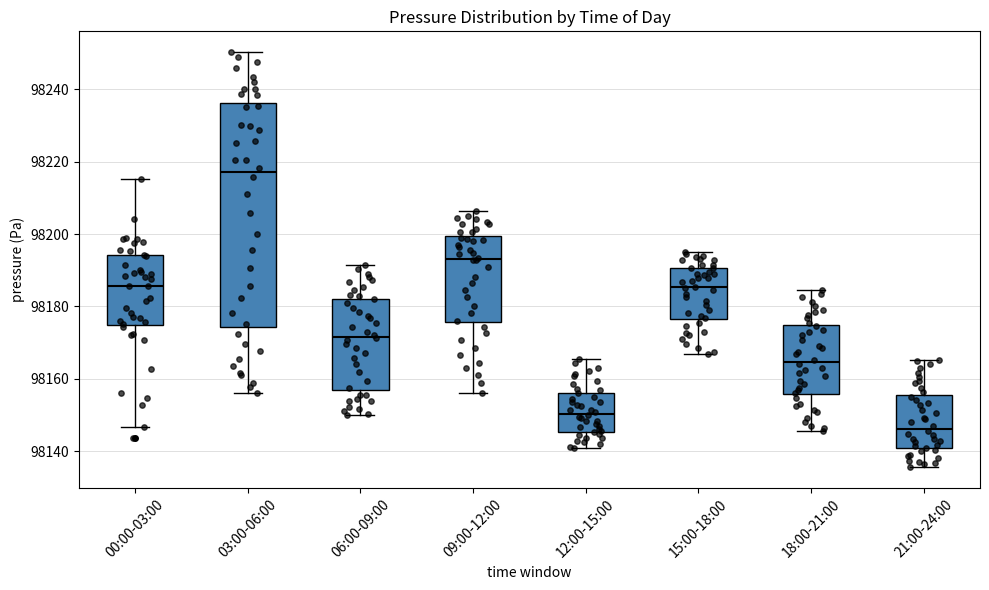

Which box is the tallest, from its lower edge to its upper edge?

03:00-06:00